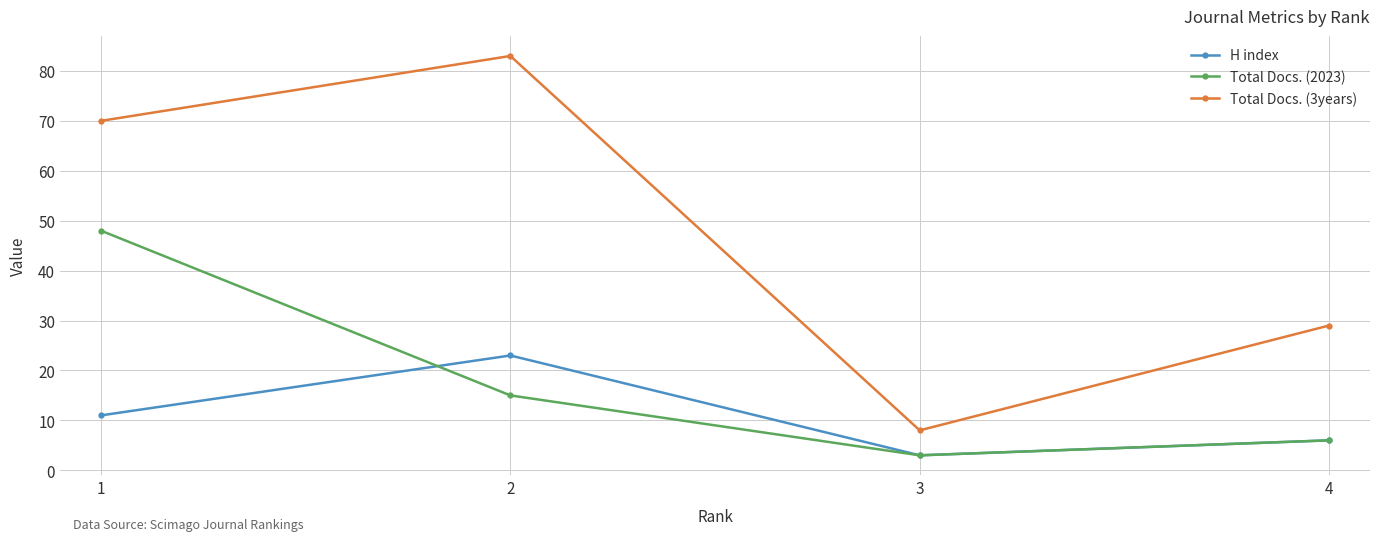

What is the difference between the maximum and minimum values in the H index series?

20